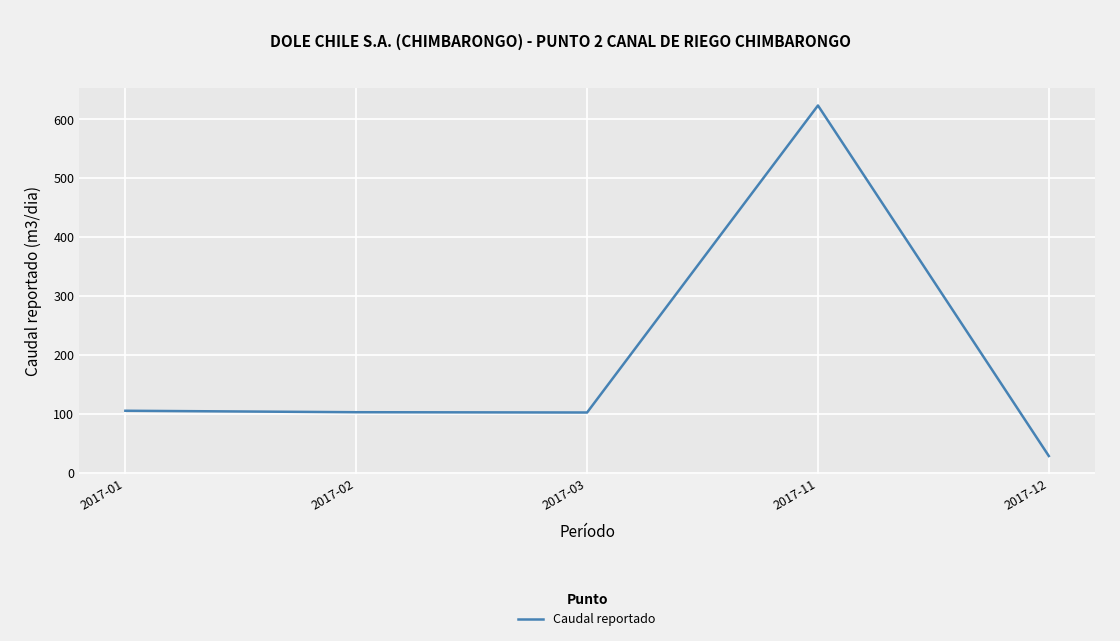

Does the chart have visible grid lines?

Yes